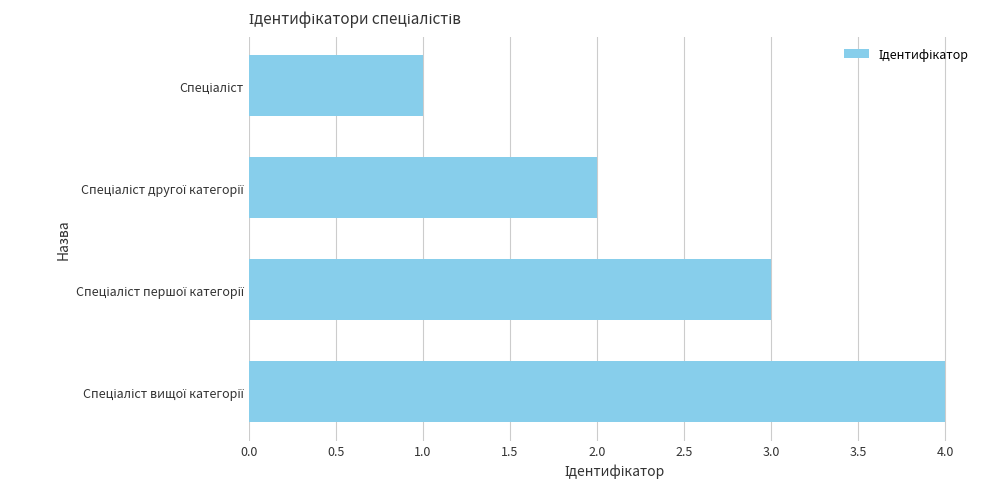

Are the bars horizontal?

Yes